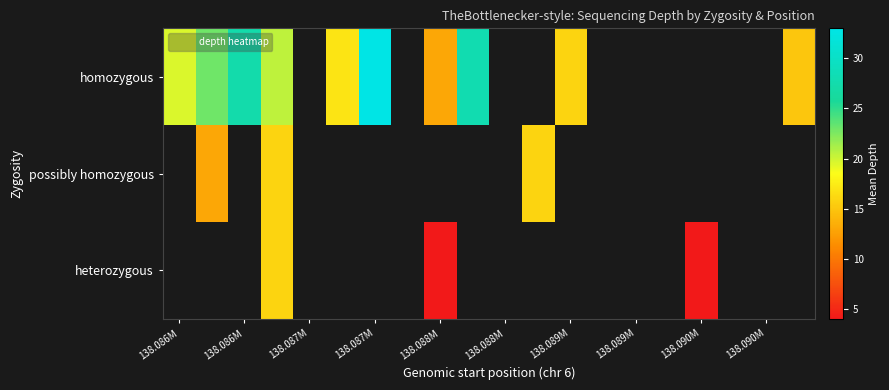

How many distinct data groups are displayed?

3